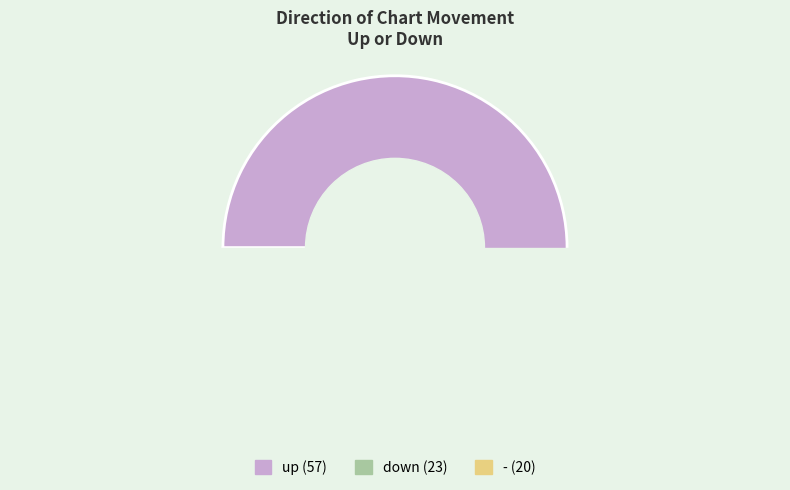

Is there a majority slice in this chart?

Yes